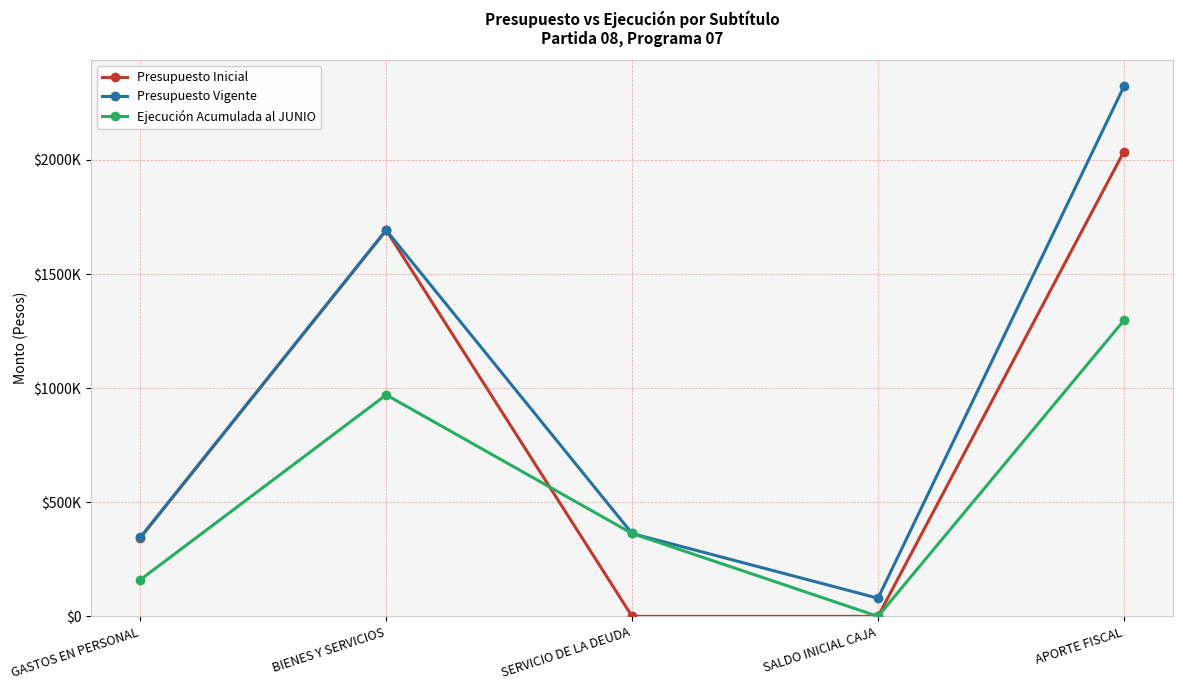

What is the difference between the maximum and second lowest values in the Ejecución Acumulada al JUNIO series?

1136241